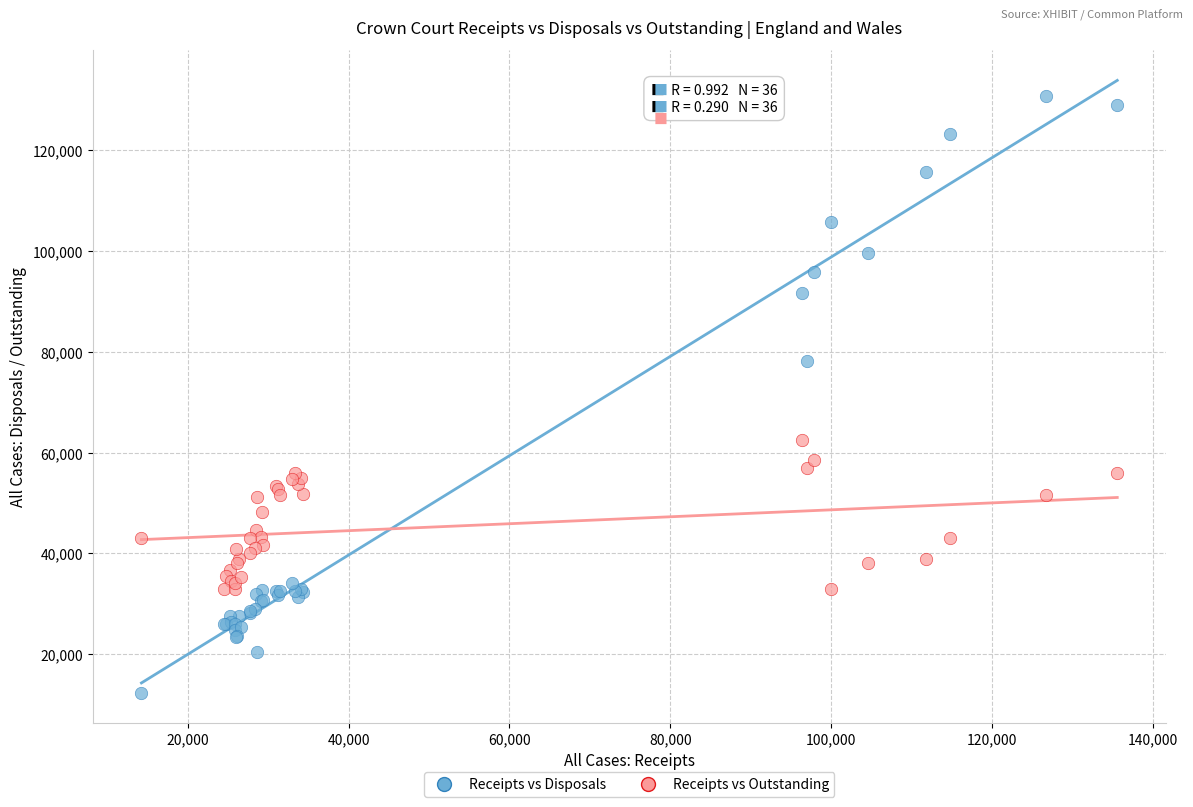

In the Receipts vs Disposals series, what Y value is closest to 71545?

78208